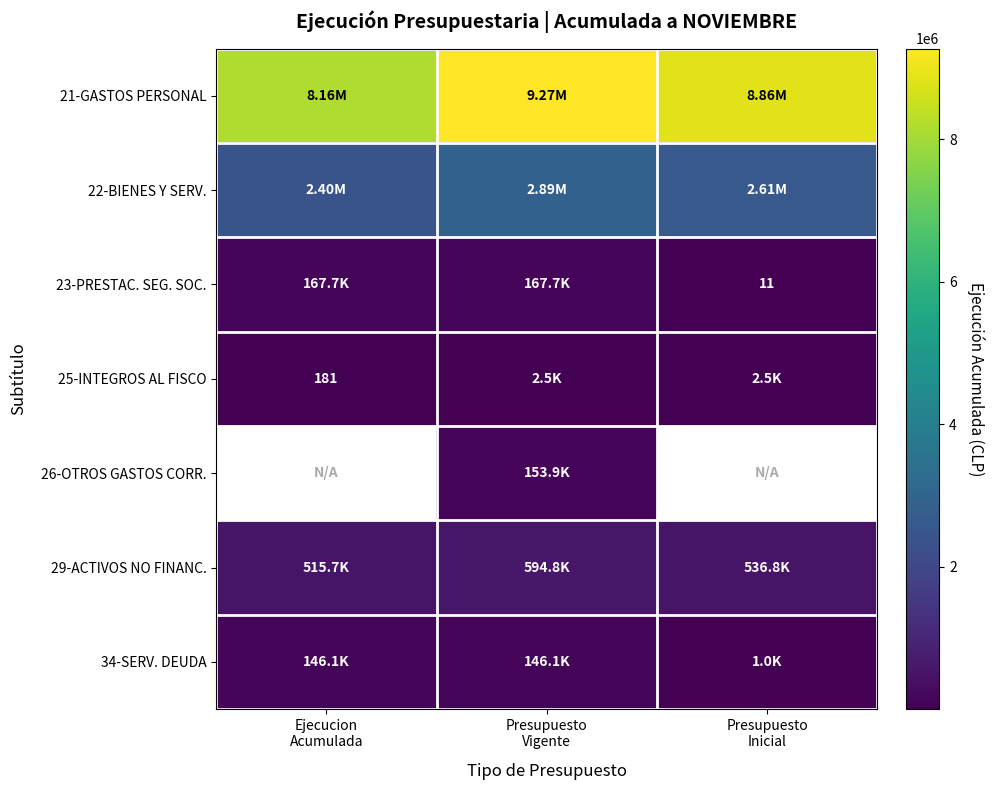

Is it true that 29-ACTIVOS NO FINANC. equals 214056.1 at Presupuesto Inicial?

False